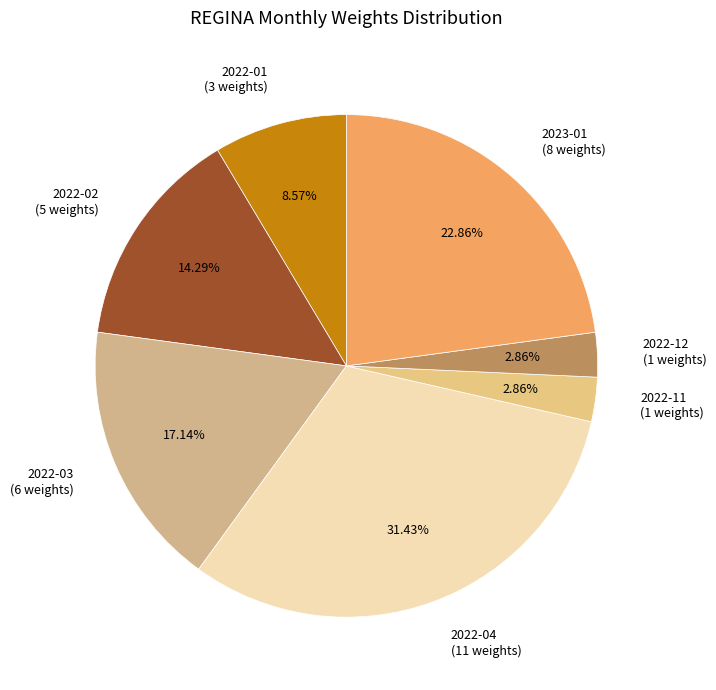

Is there any slice that represents more than half of the pie?

No